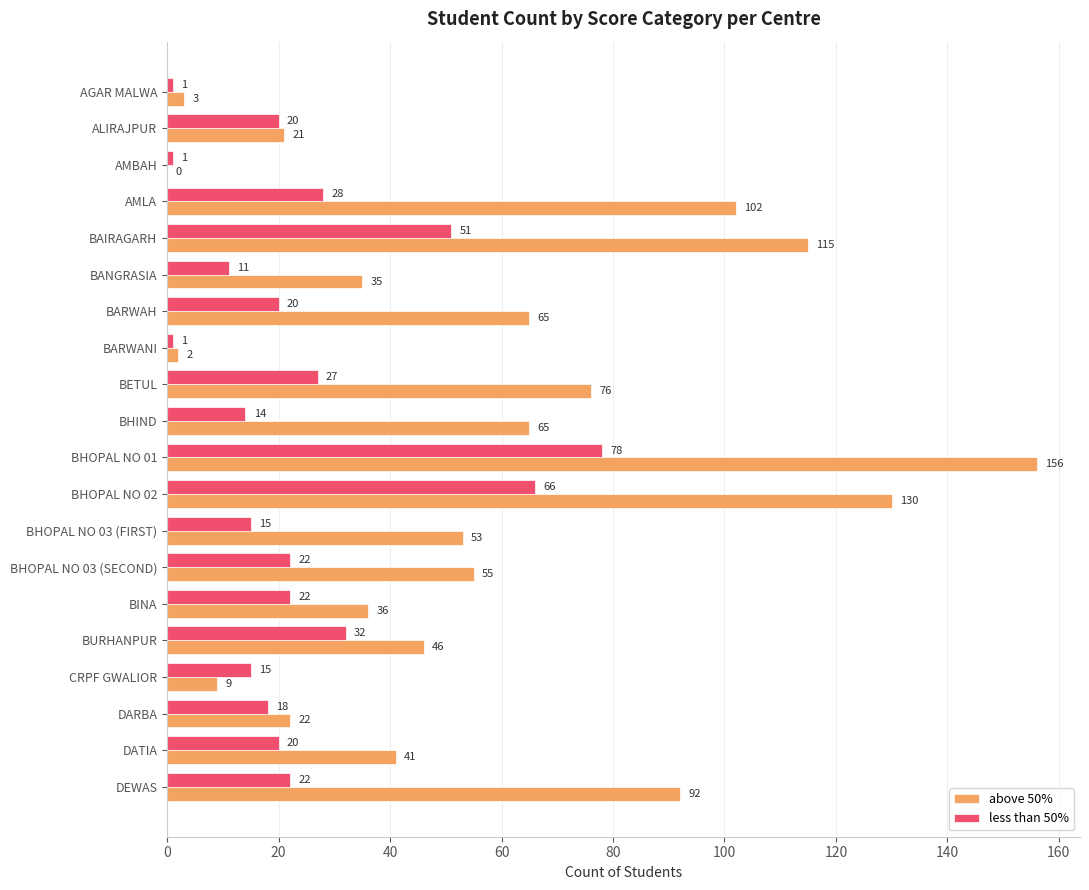

At which label is above 50% closest to 78?

BETUL